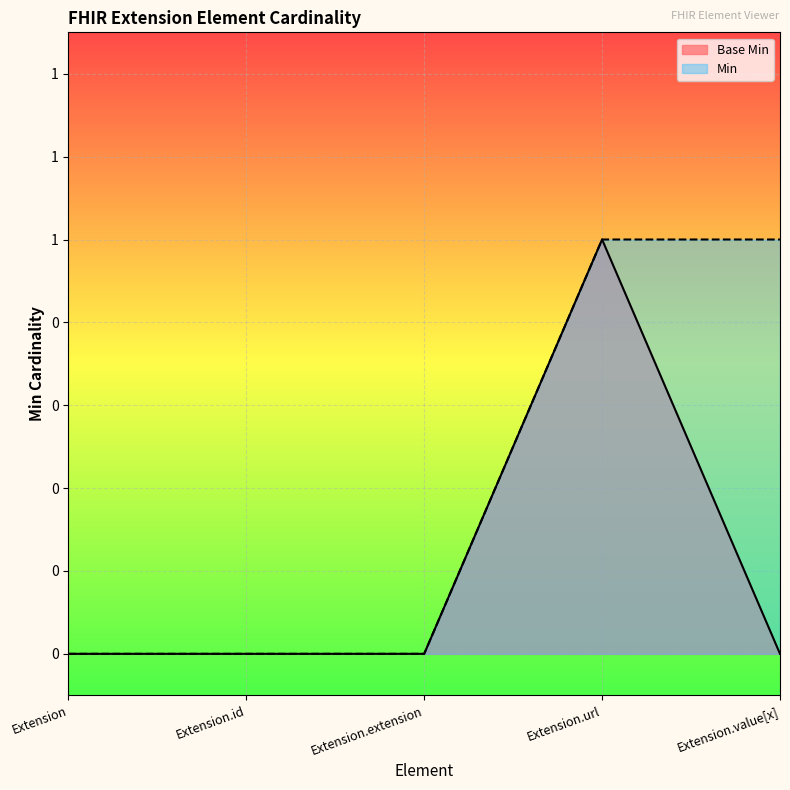

How many data points are above 0?

1